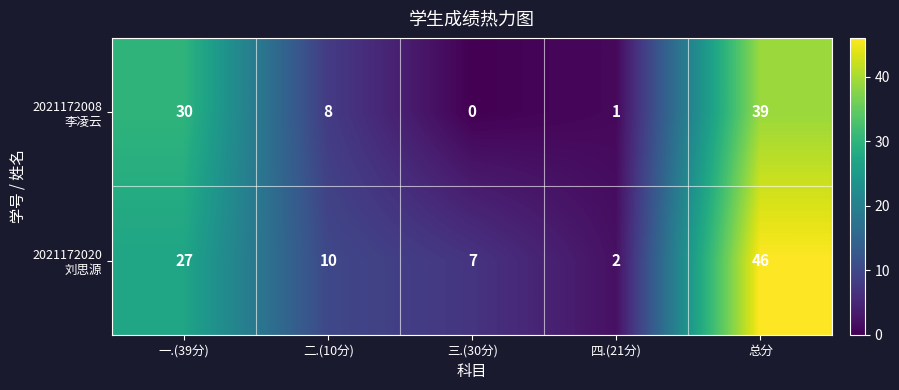

How many data points does each series have?

5